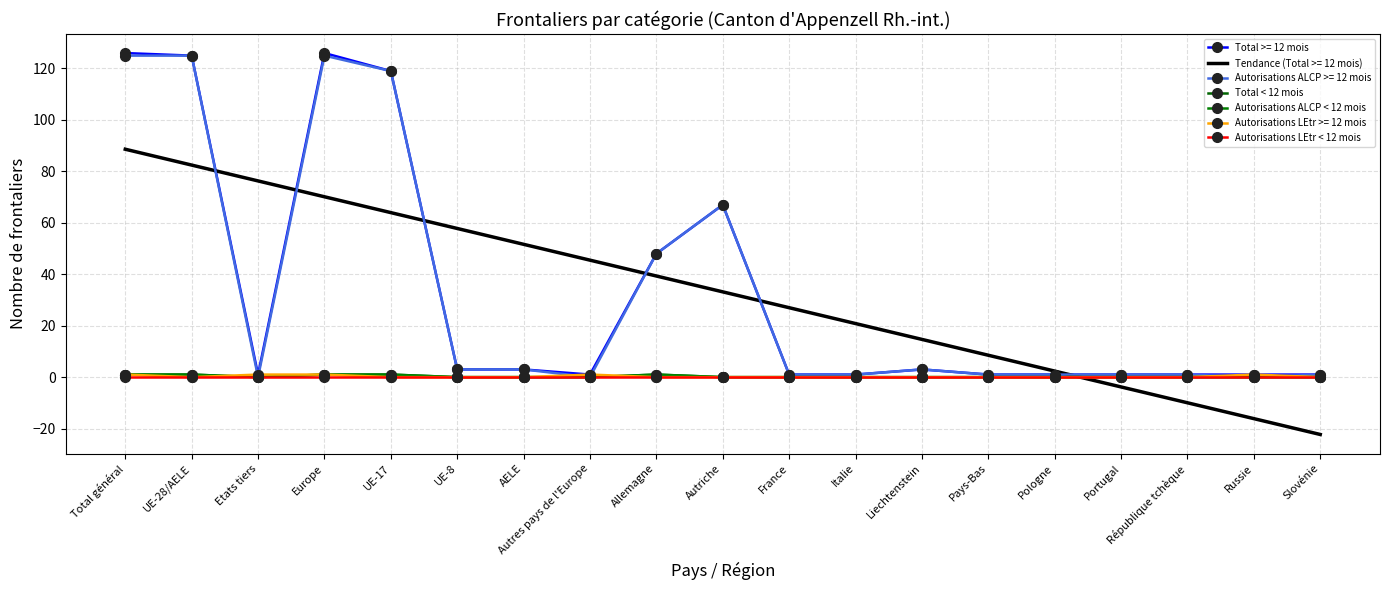

What are all the series names shown in the legend?

Total < 12 mois, Autorisations ALCP < 12 mois, Autorisations LEtr < 12 mois